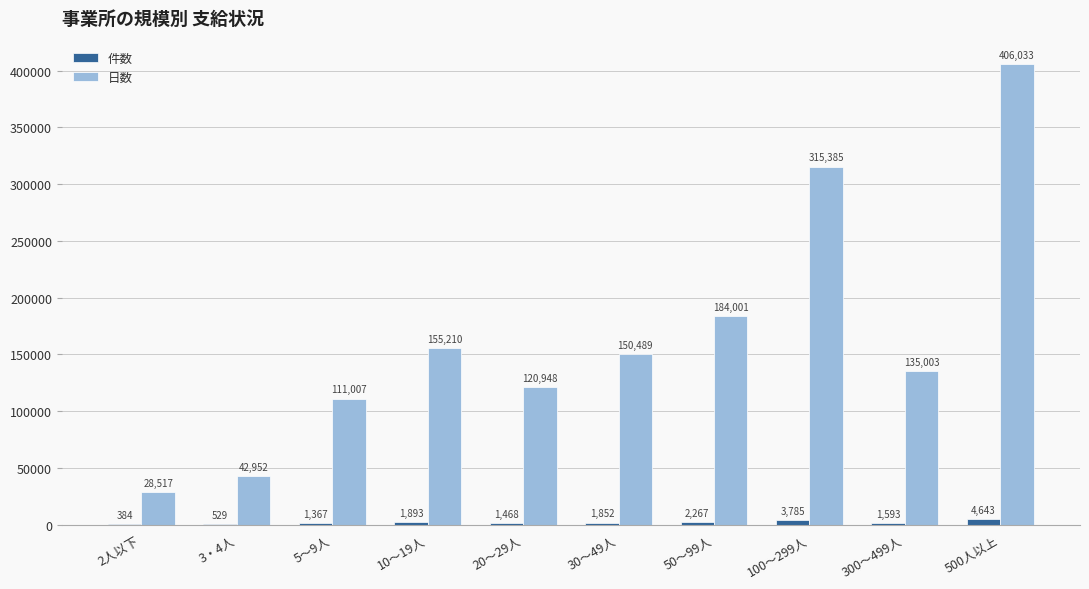

What is the sum of all 件数 values?

19781